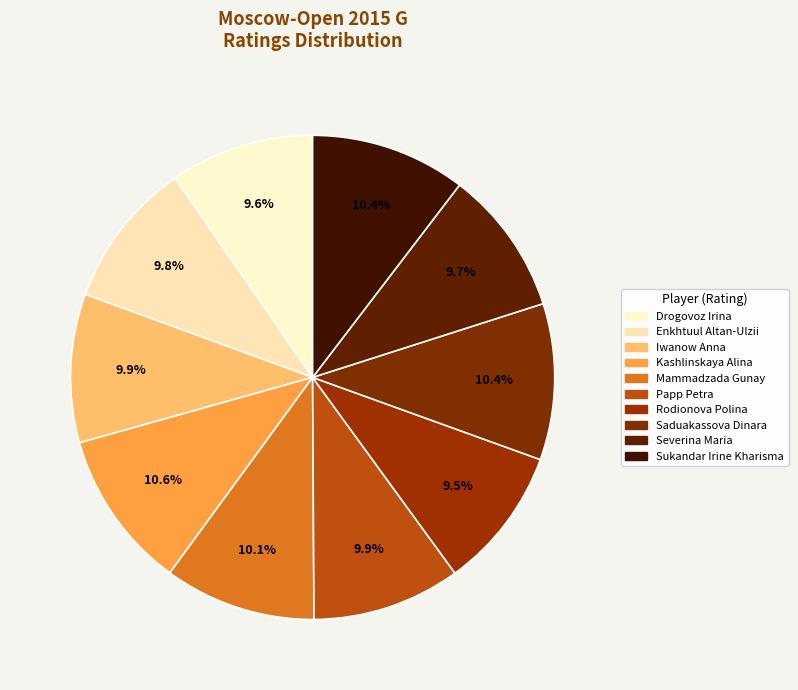

True or false: Rodionova Polina accounts for 3% of the total.

False